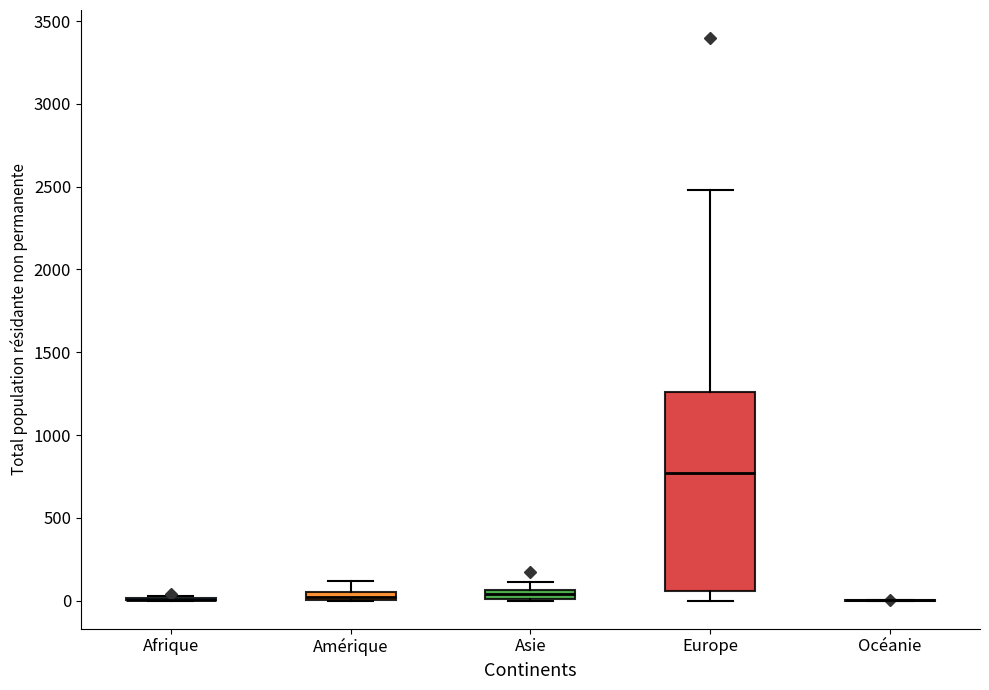

Comparing the boxes themselves (not the whiskers), which one is the tallest?

Europe